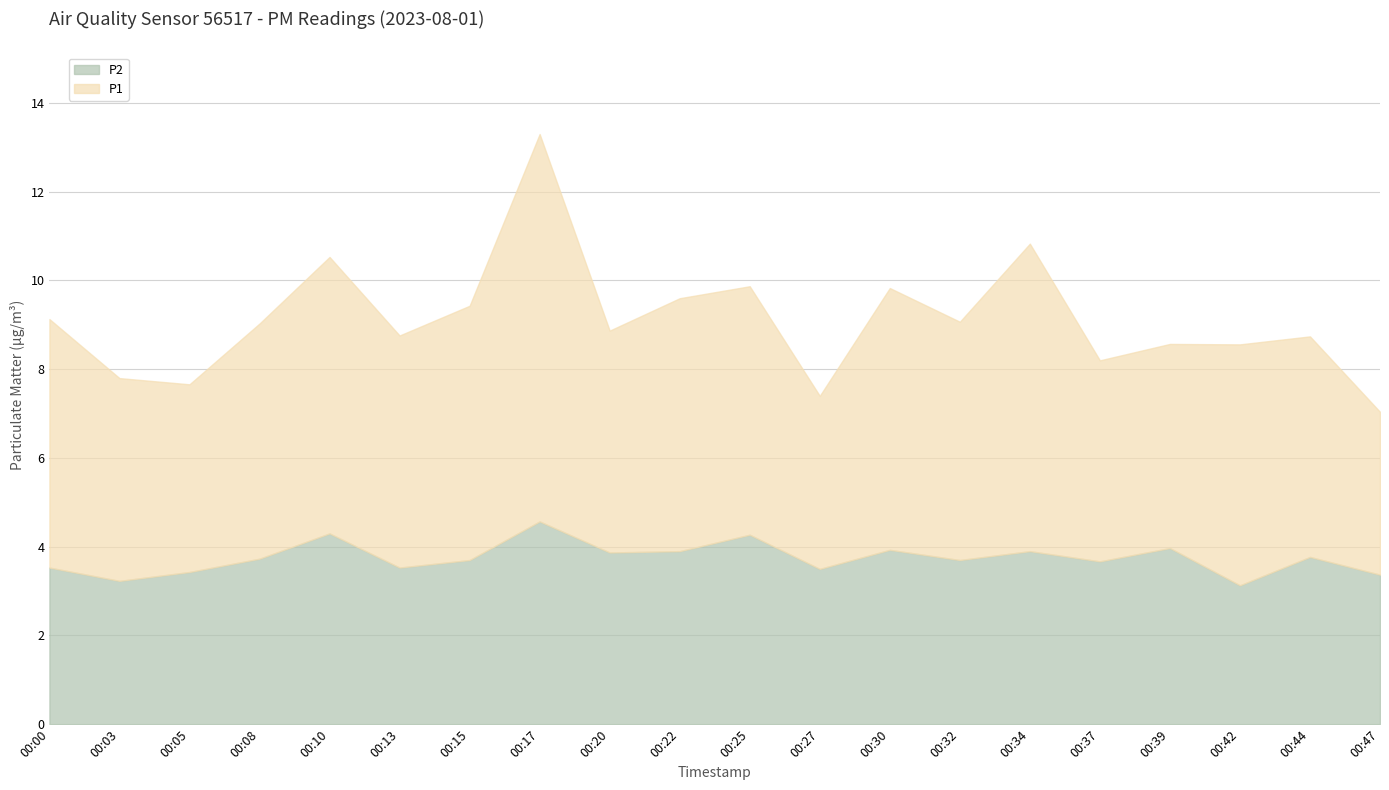

At which category does P2 reach its first local valley?

00:03